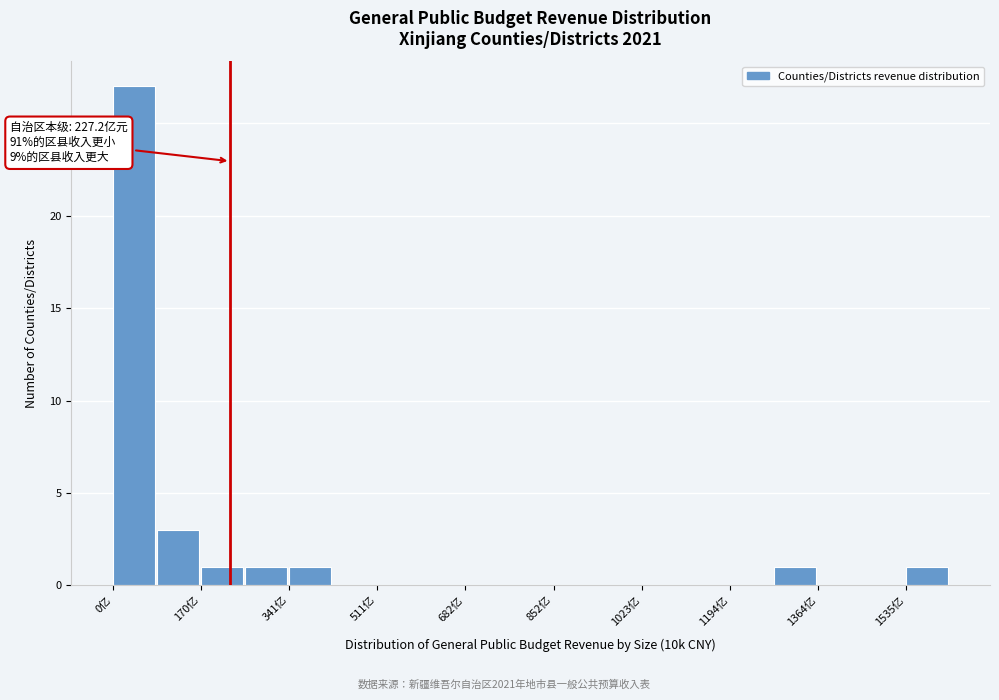

Over which range of the x-axis is the bar tallest?

0 to 80